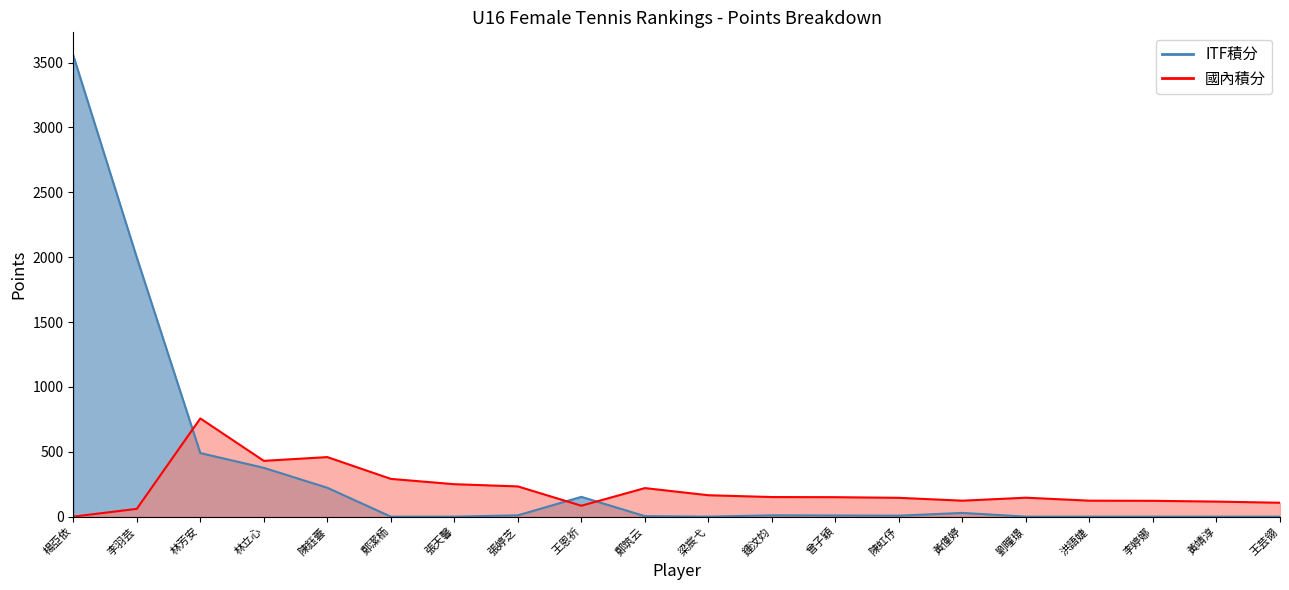

After their last crossing, which series has the higher values: 國內積分 or ITF積分?

國內積分